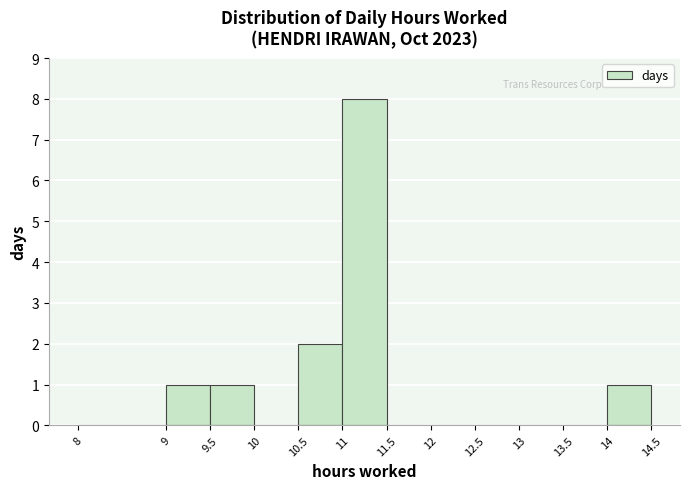

How tall is the bar that spans 9.5 to 10 on the x-axis? The values are not printed on the chart, so give them approximately, as read against the axis.

1